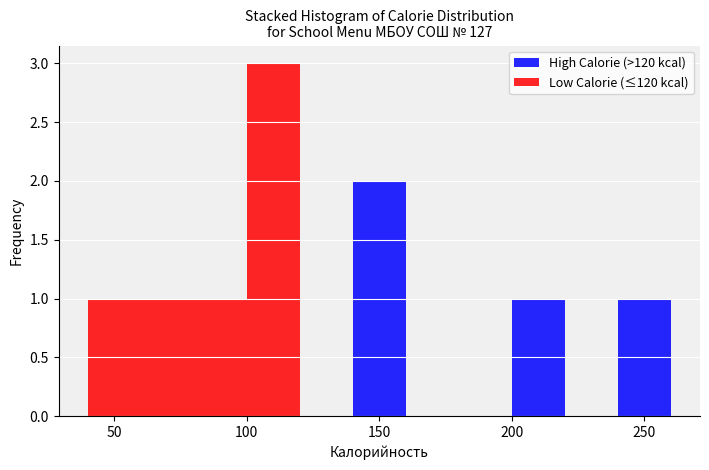

What is the total height of the stacked bar covering 100 to 120 on the x-axis? The values are not printed on the chart, so give them approximately, as read against the axis.

3